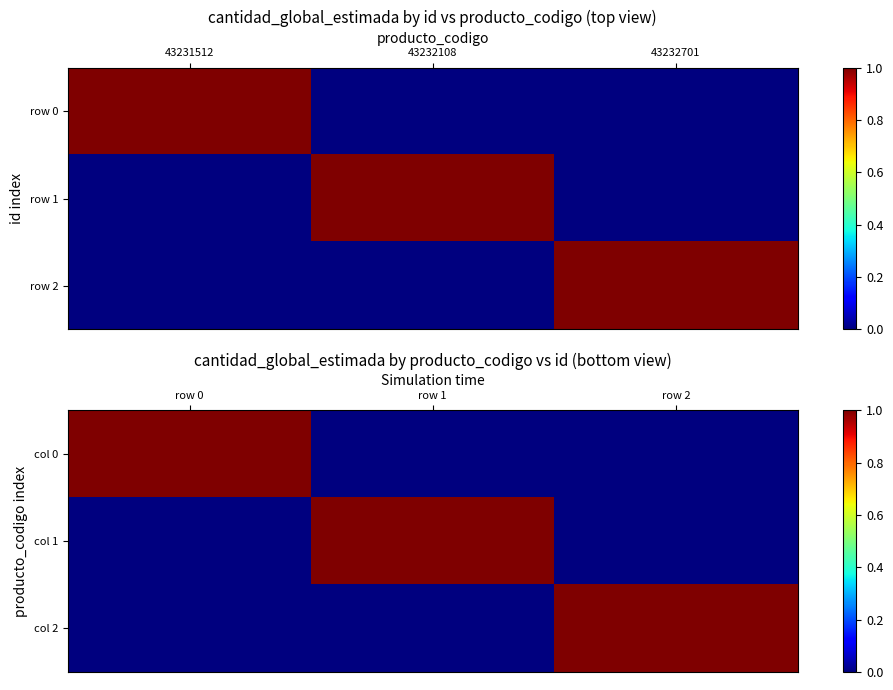

Which series has the largest total across all categories?

col 0